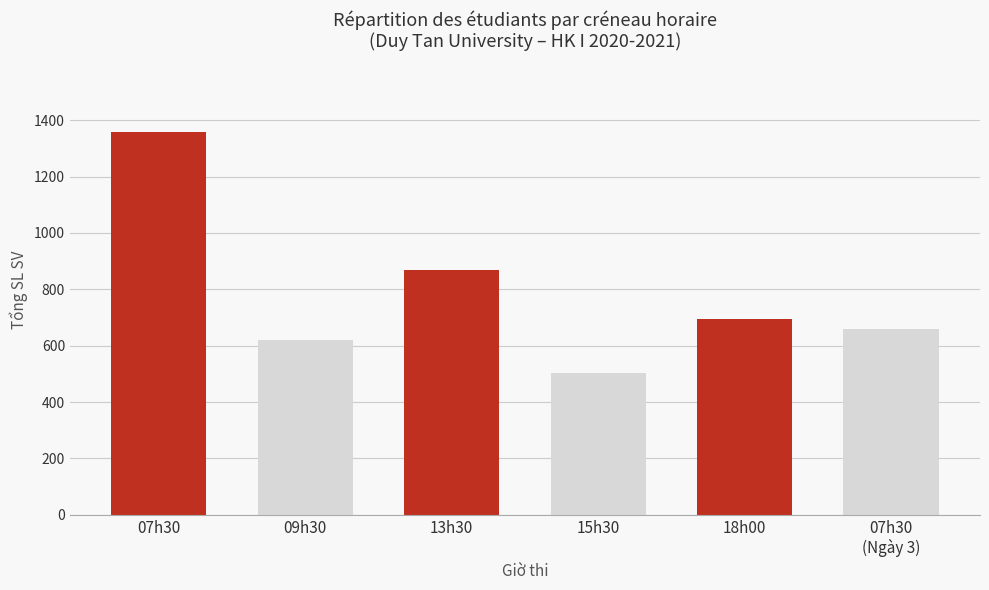

What is the difference between the maximum and minimum values?

856